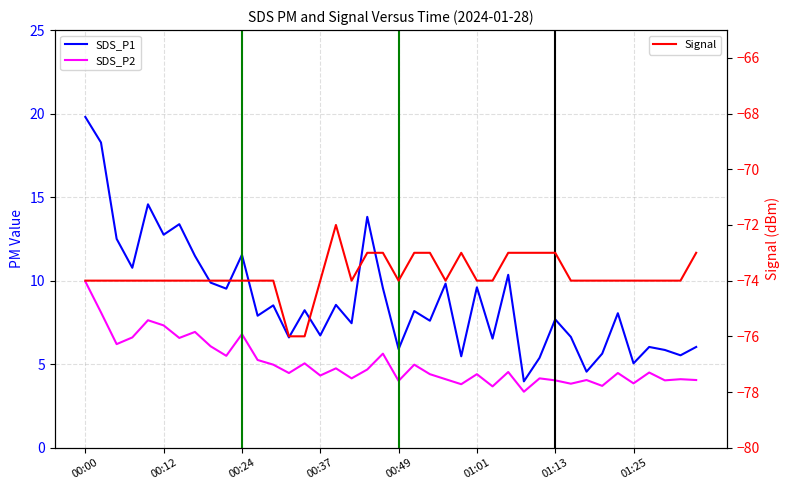

Does the chart have visible grid lines?

Yes